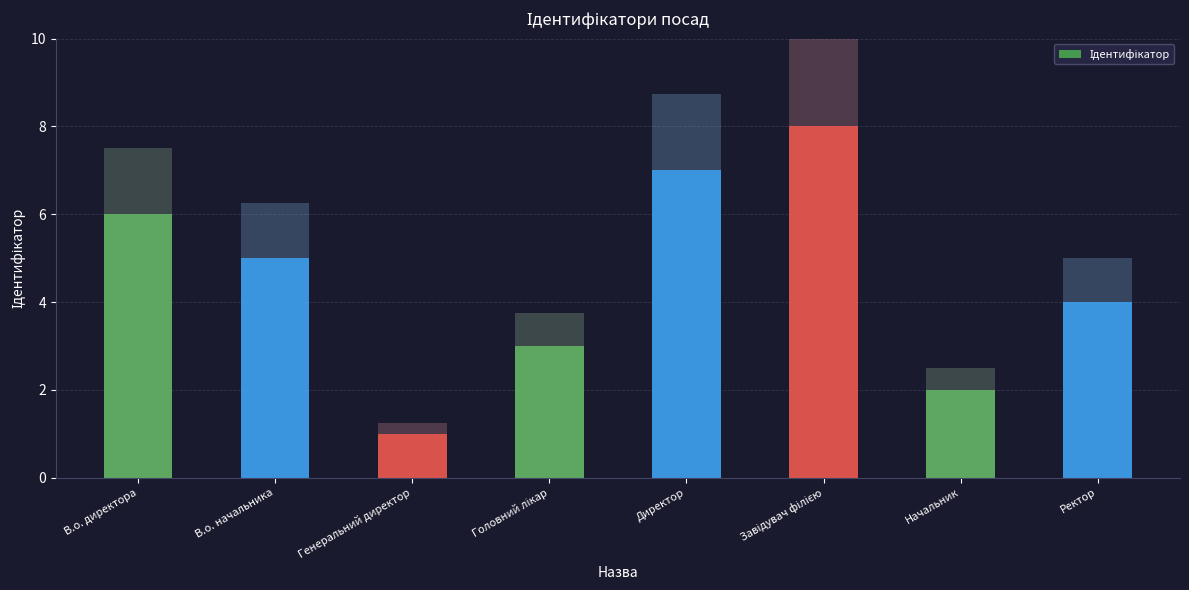

How many series are shown in this chart?

1